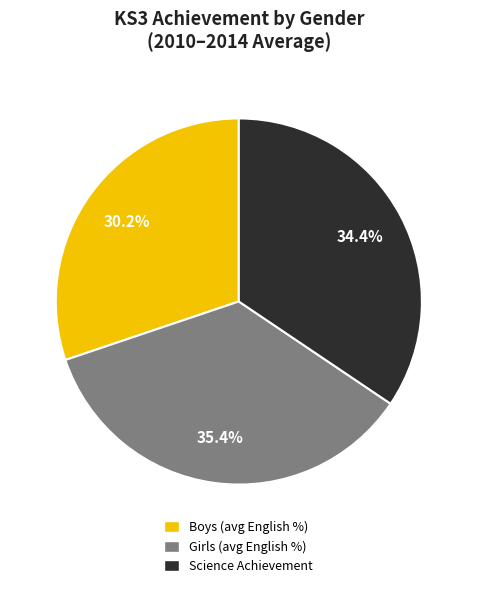

Is there any slice that represents more than half of the pie?

No